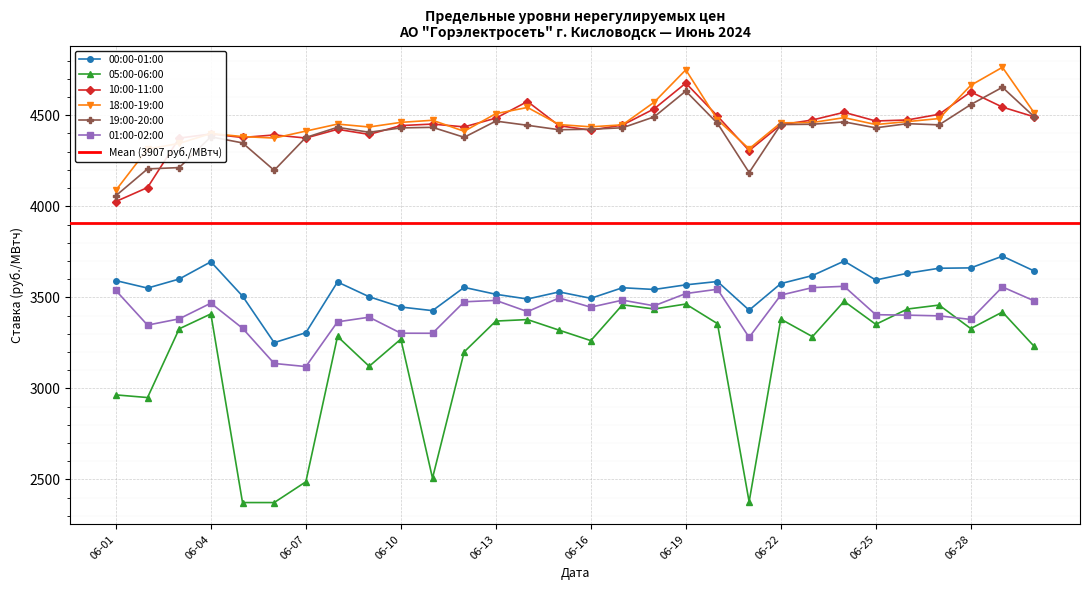

What is the difference between the second highest and minimum values in the 01:00-02:00 series?

437.3